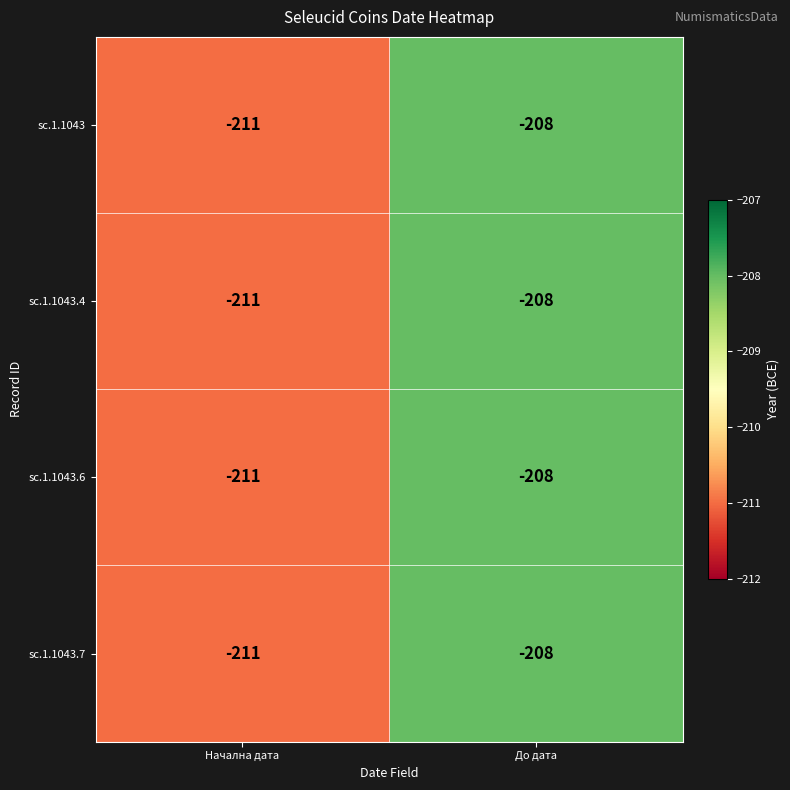

At which label is sc.1.1043.7 closest to -209?

До дата